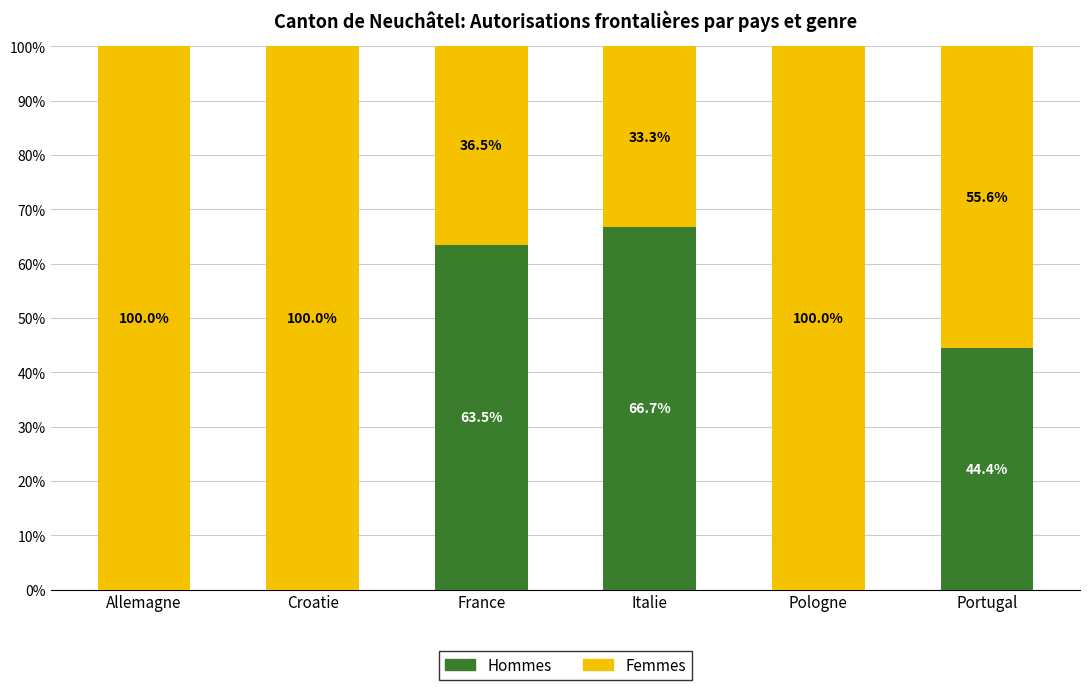

What is the maximum value for Hommes?

66.7